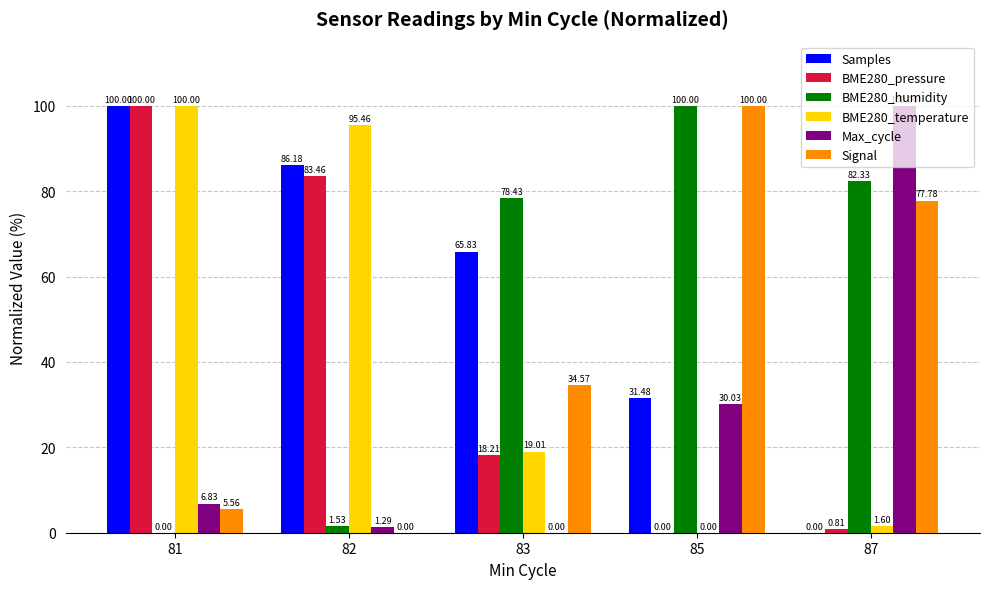

What is the sum of all BME280_humidity values?

262.3